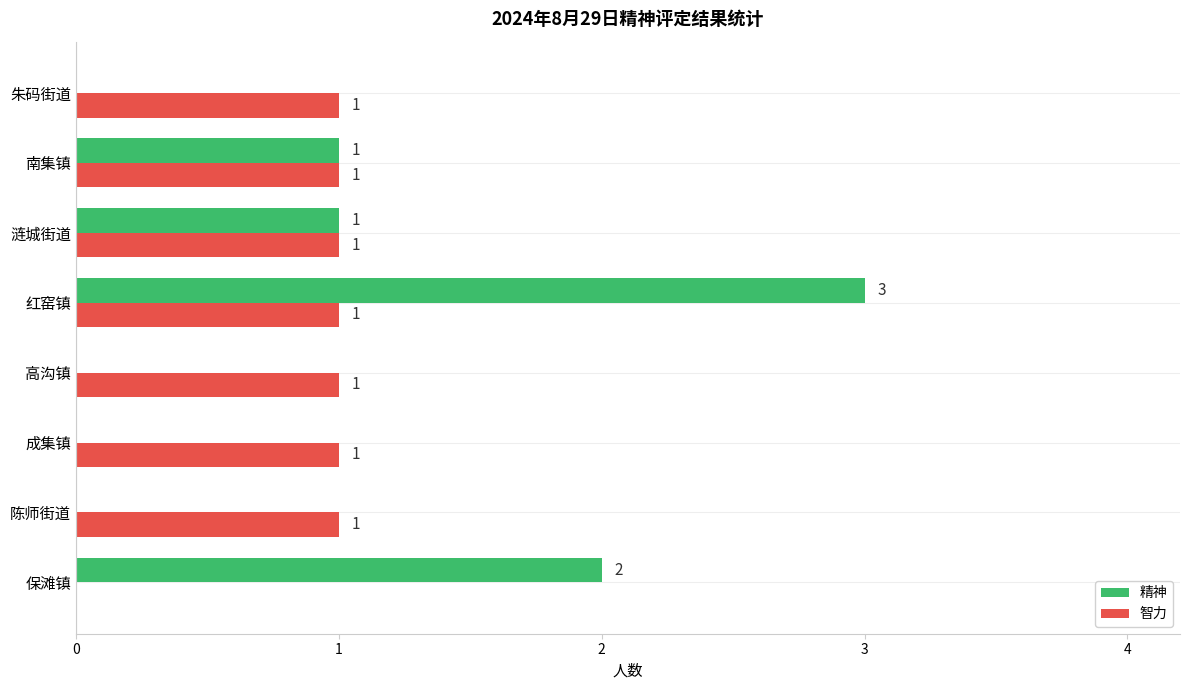

Count the number of categories in the chart.

8